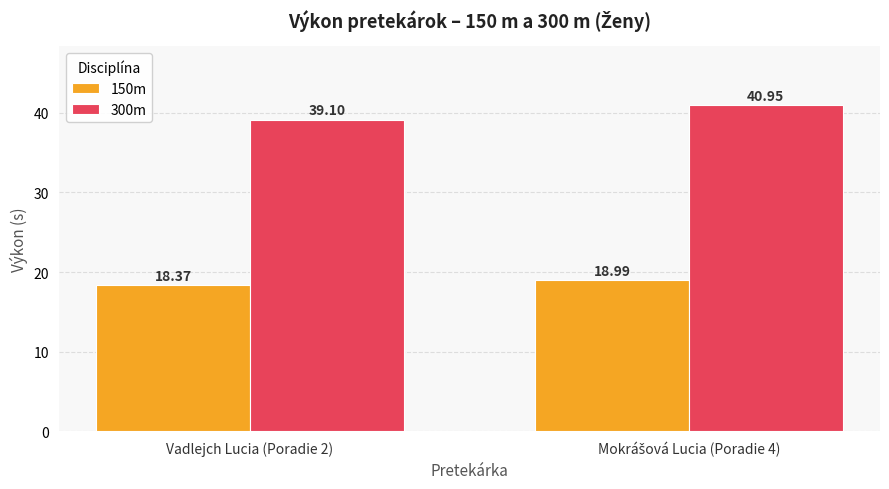

What position from the left is Vadlejch Lucia (Poradie 2)?

1